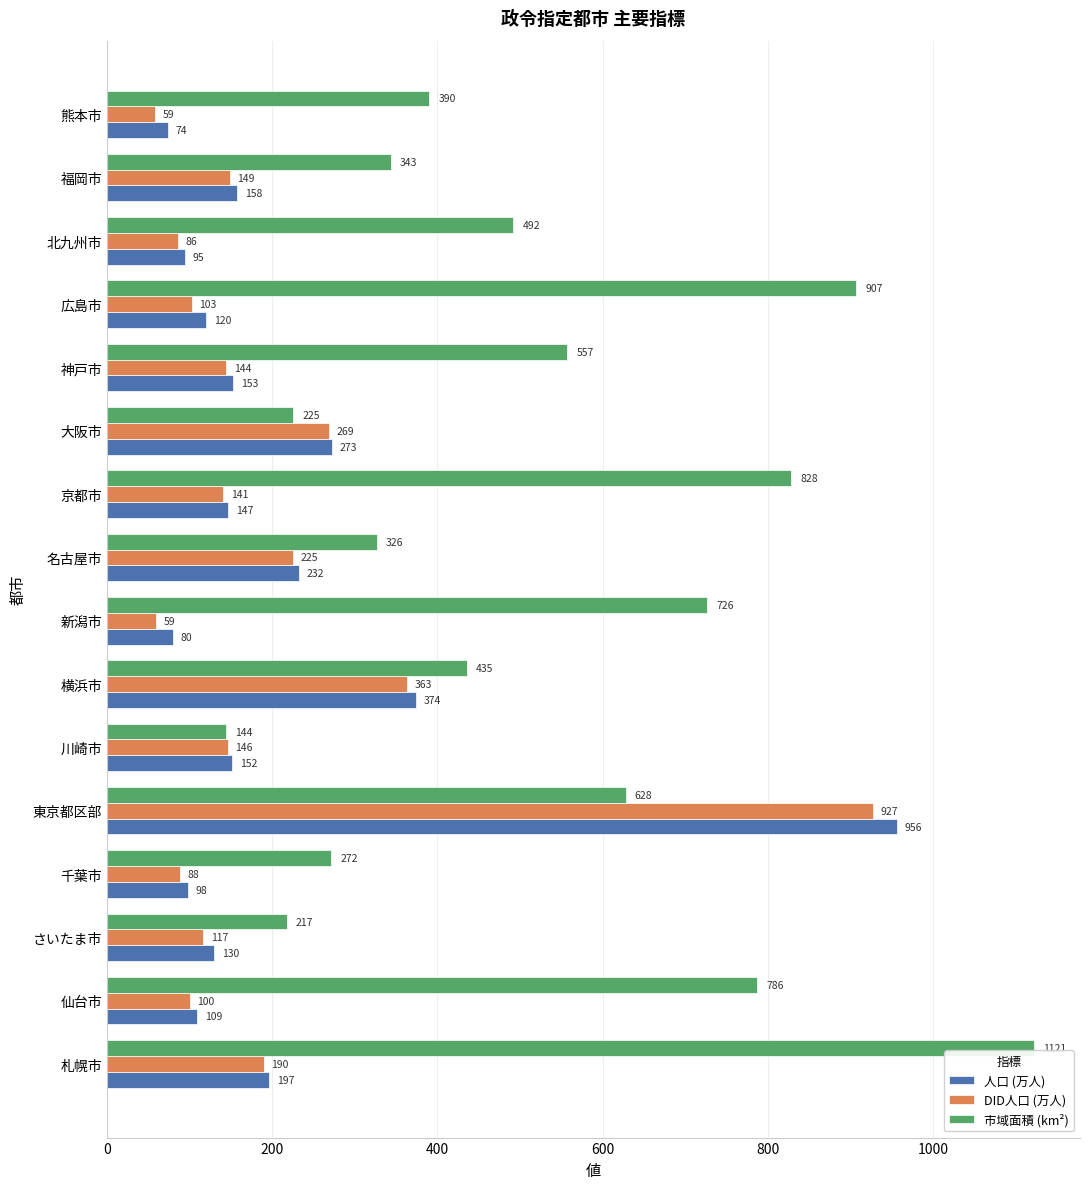

Which series has the largest range (max minus min)?

市域面積 (km²)